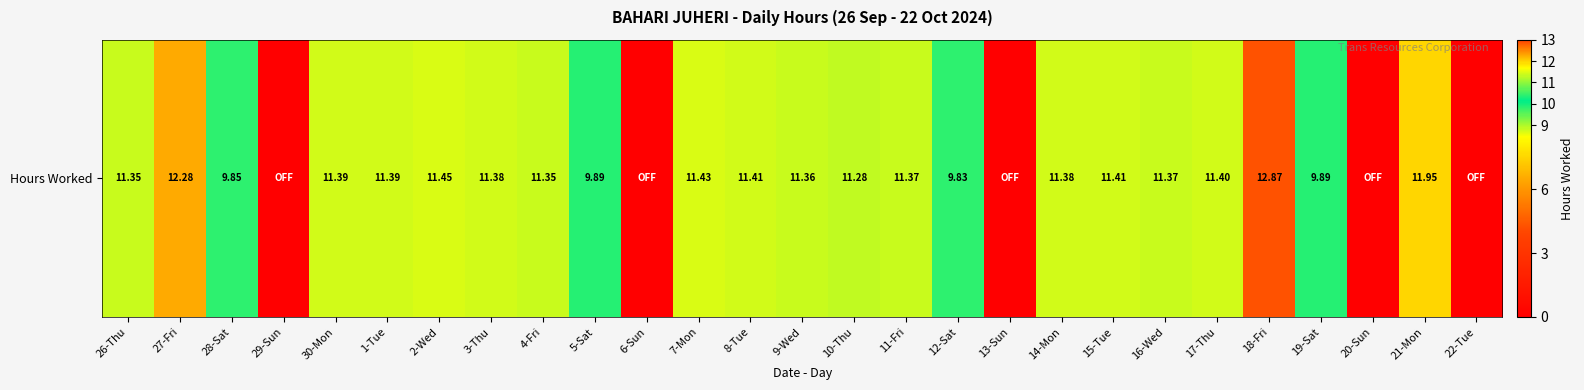

List the labels in order of value, smallest first.

29-Sun, 6-Sun, 13-Sun, 20-Sun, 22-Tue, 12-Sat, 28-Sat, 5-Sat, 19-Sat, 10-Thu, 26-Thu, 4-Fri, 9-Wed, 11-Fri, 16-Wed, 3-Thu, 14-Mon, 30-Mon, 1-Tue, 17-Thu, 8-Tue, 15-Tue, 7-Mon, 2-Wed, 21-Mon, 27-Fri, 18-Fri